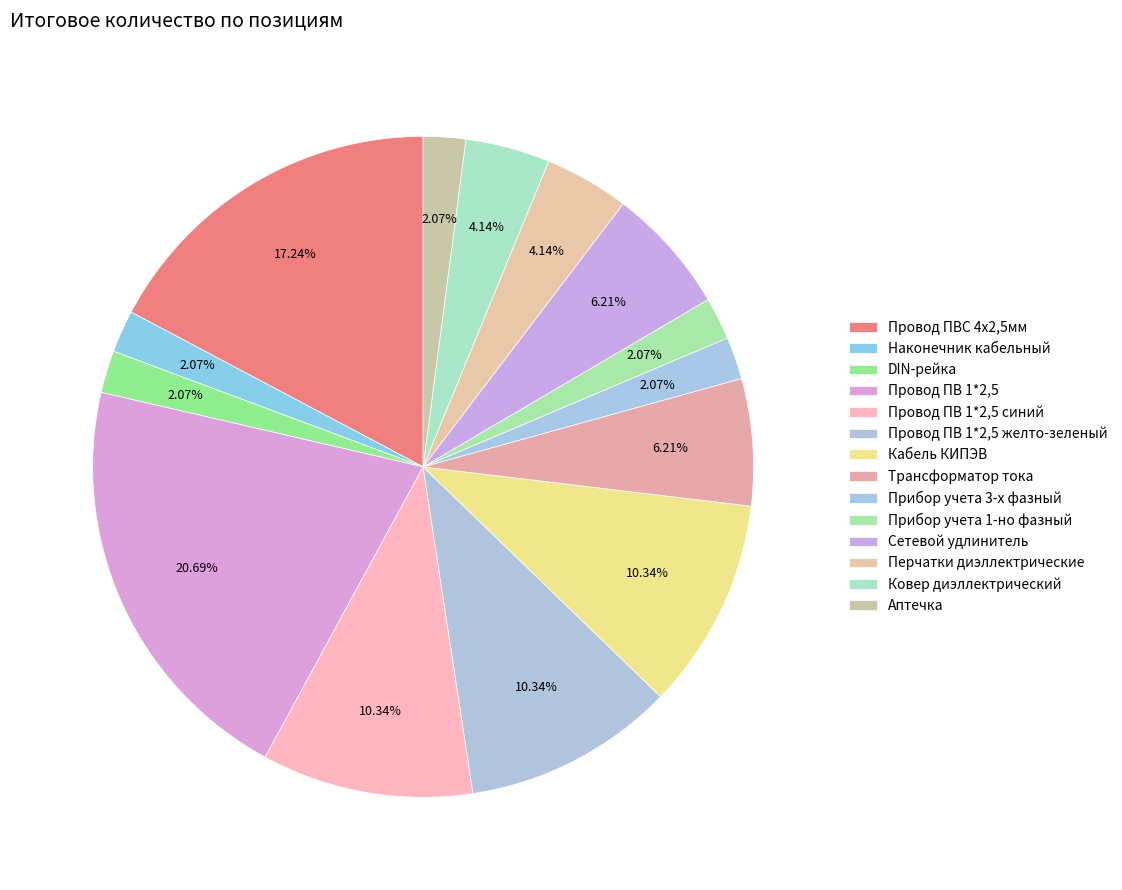

To the nearest percent, what is the average slice percentage?

7%